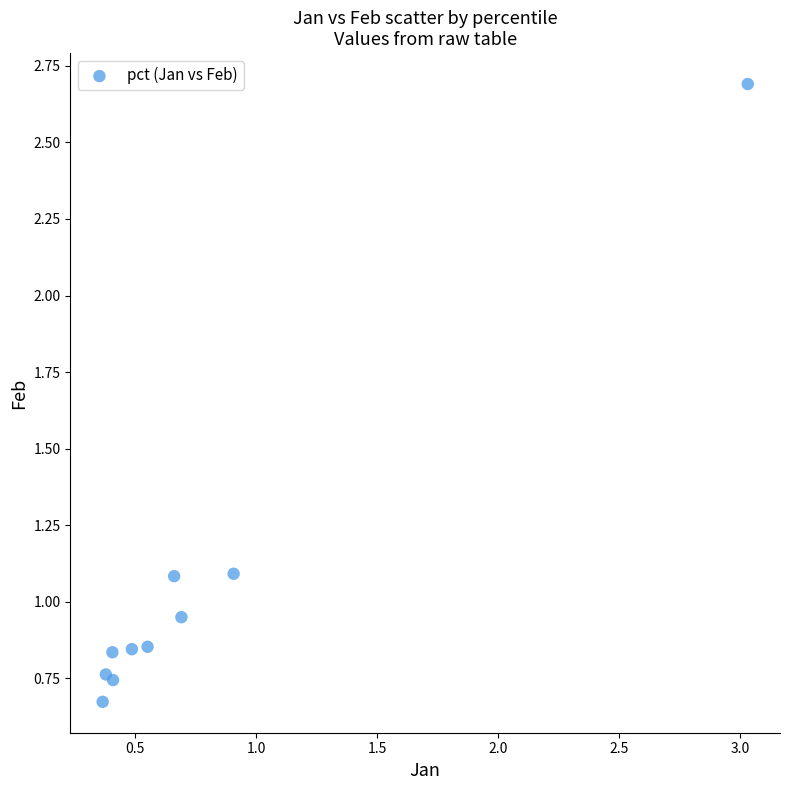

What is the average Y value?

1.1